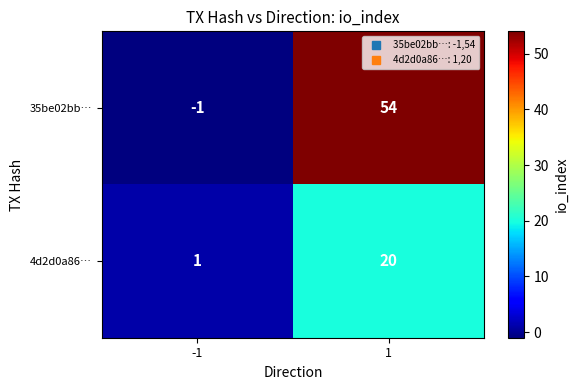

Rank the series by their maximum value, from highest to lowest.

35be02bb…, 4d2d0a86…